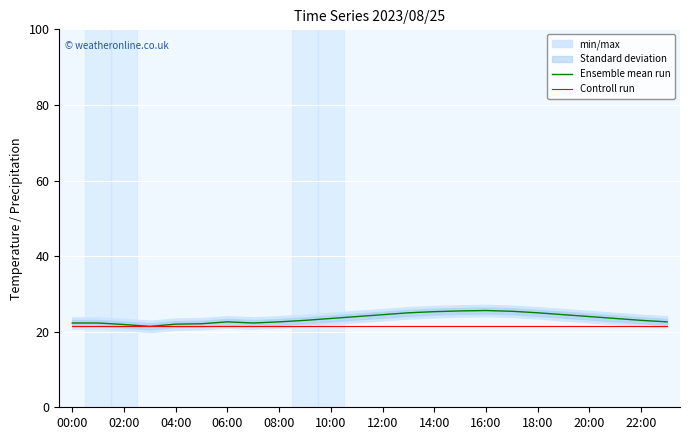

The Controll run series shows 5.0 at 18:00. True or false?

False